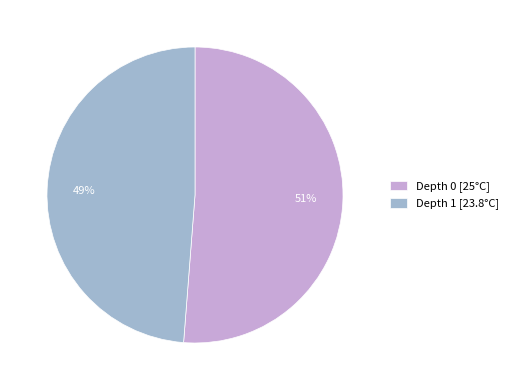

To the nearest percent, what is the difference between the largest and smallest slice percentages?

2%